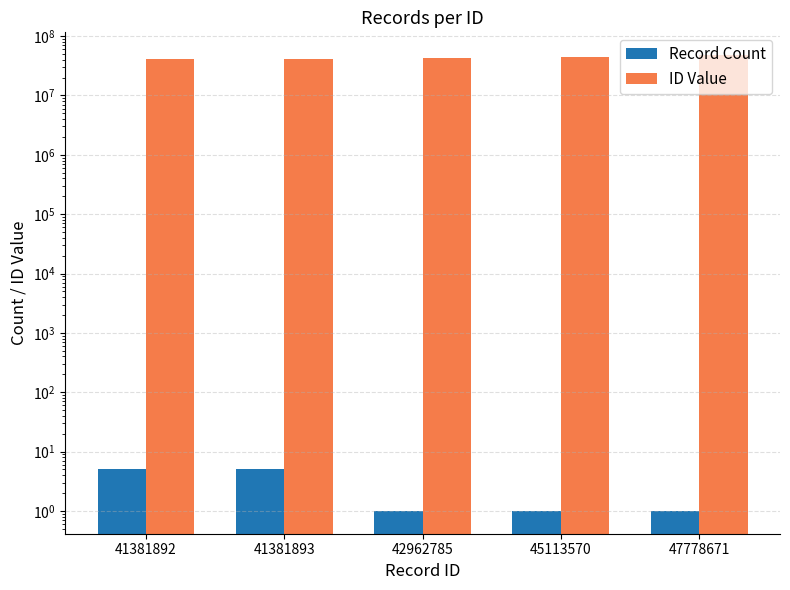

Rank the series at 47778671 from lowest to highest value.

Record Count, ID Value